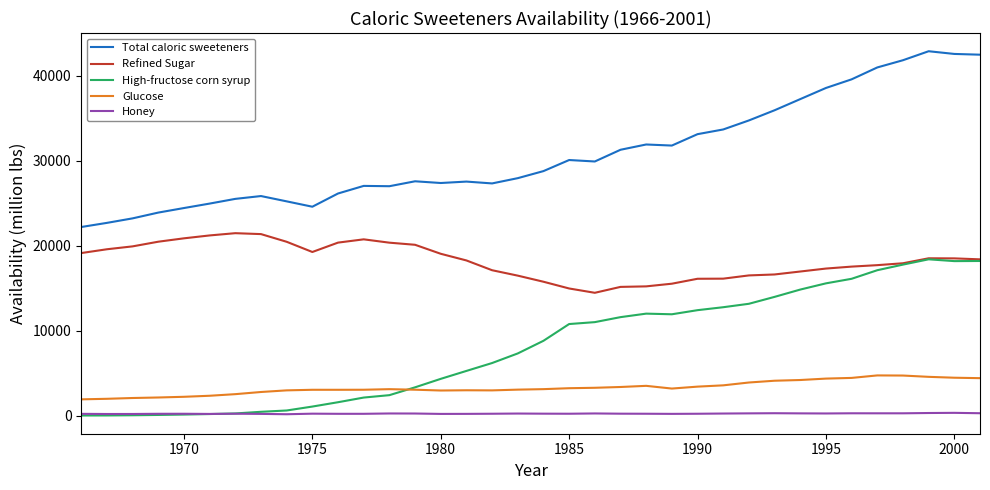

What is the greatest value displayed?

42897.2